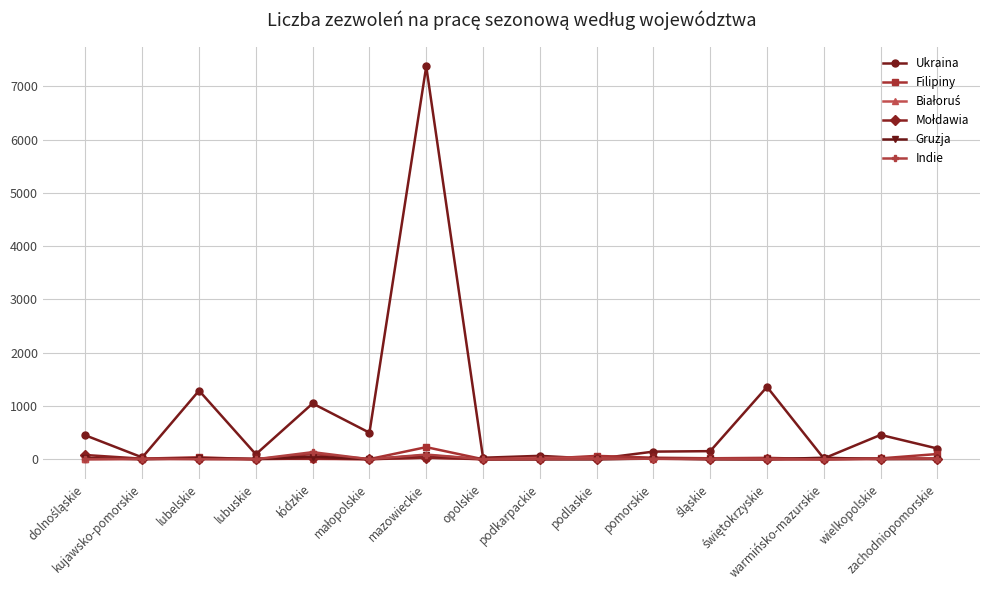

Which series has the largest total across all categories?

Ukraina